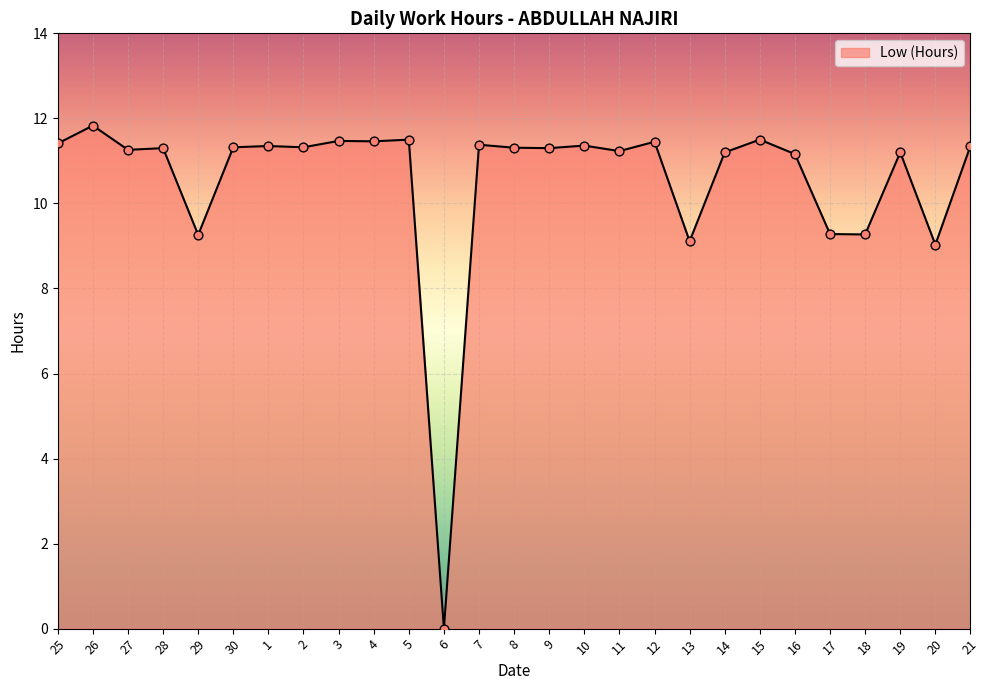

What is the ratio of the value at 2 to the value at 4?

1.0